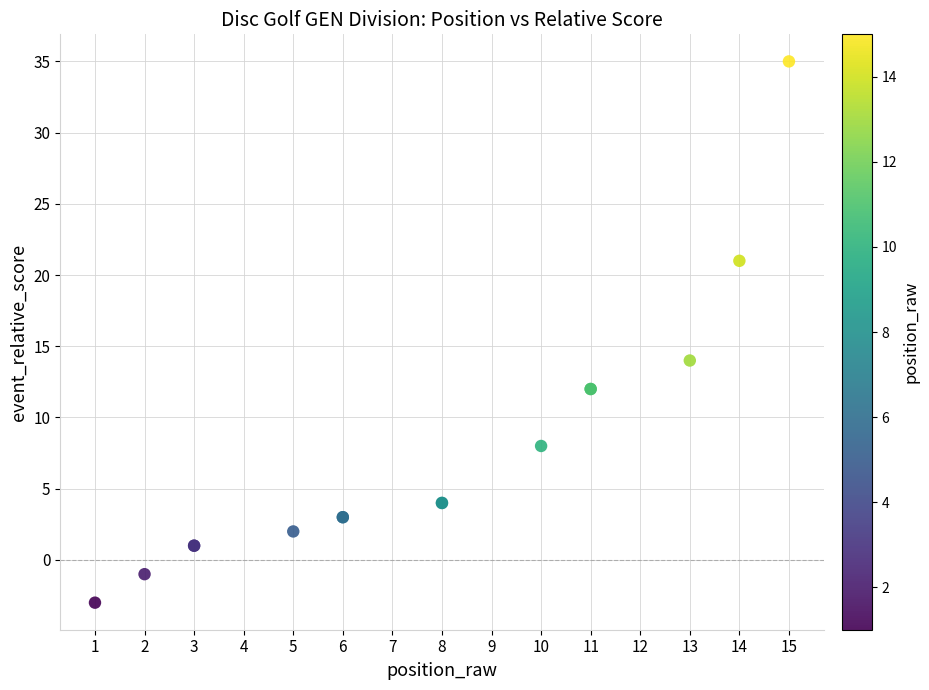

What Y value in the scatter plot is closest to 16?

14